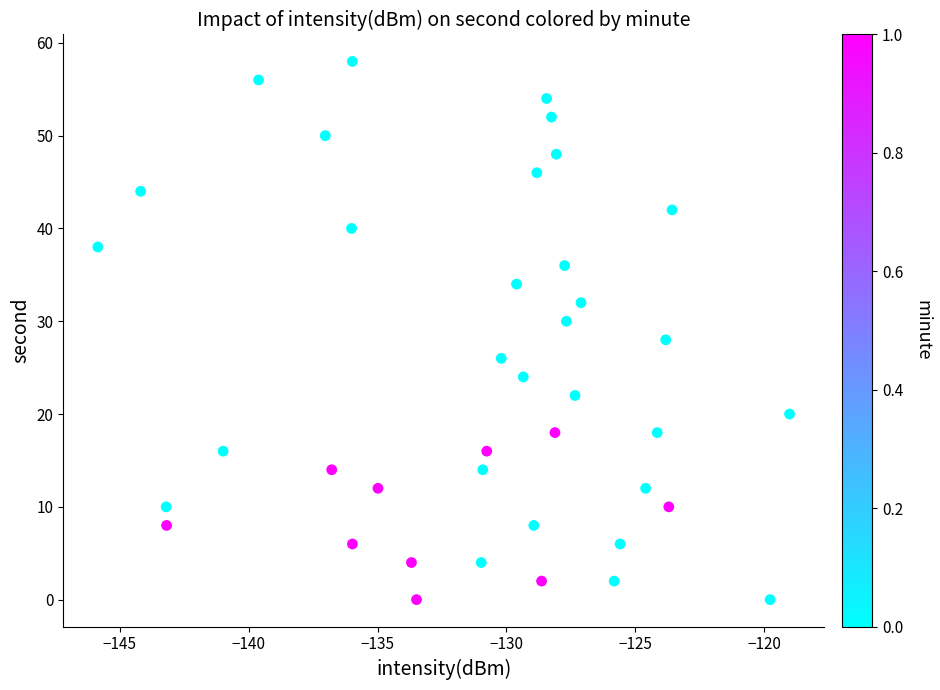

What is the range of Y values (max minus min)?

58